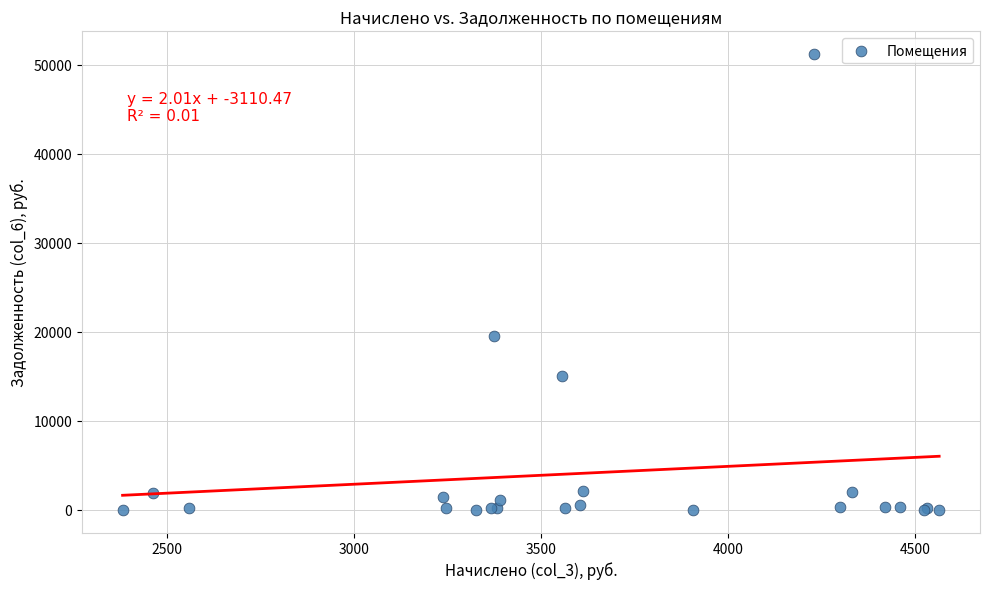

What Y value in the scatter plot is closest to 25619?

19618.9